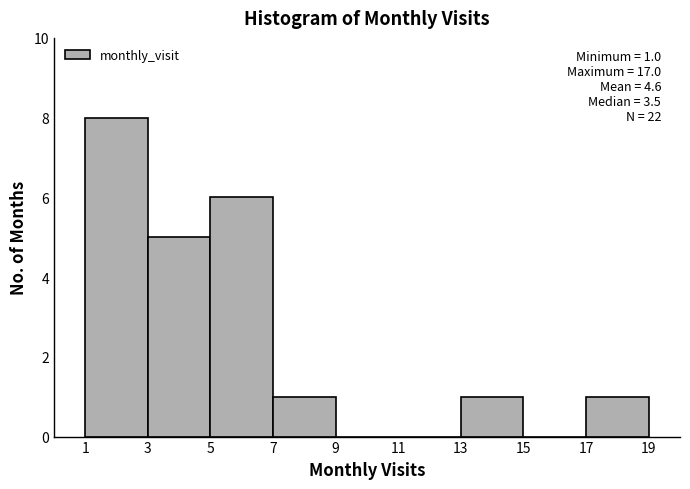

Over which range of the x-axis is the bar tallest?

1 to 3